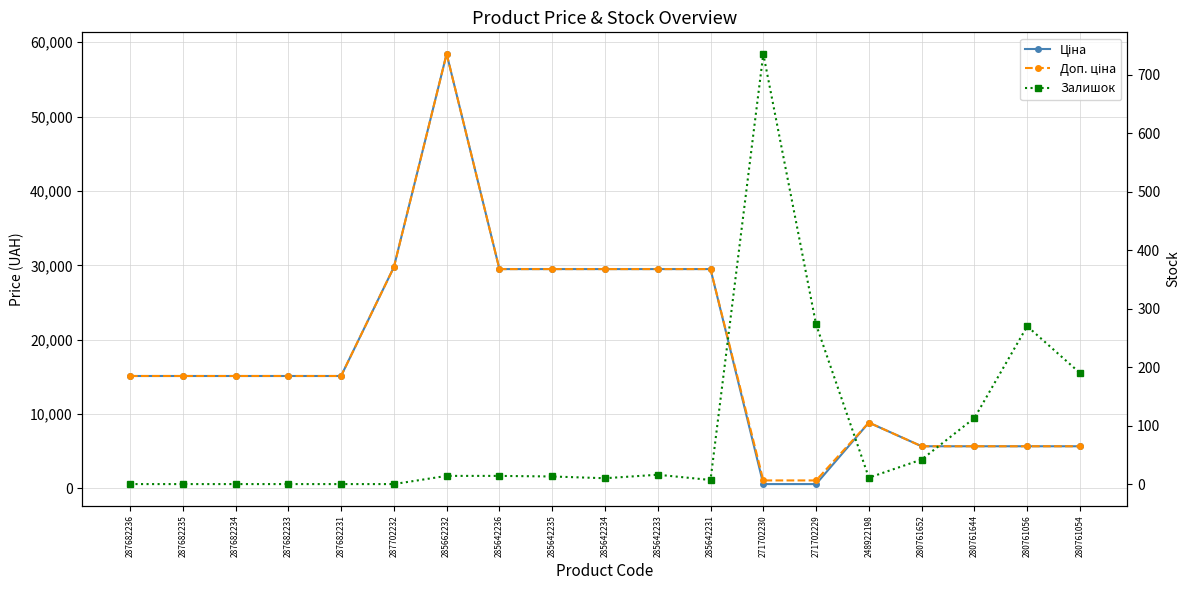

Is it true that Залишок equals 16.0 at 248922198?

False